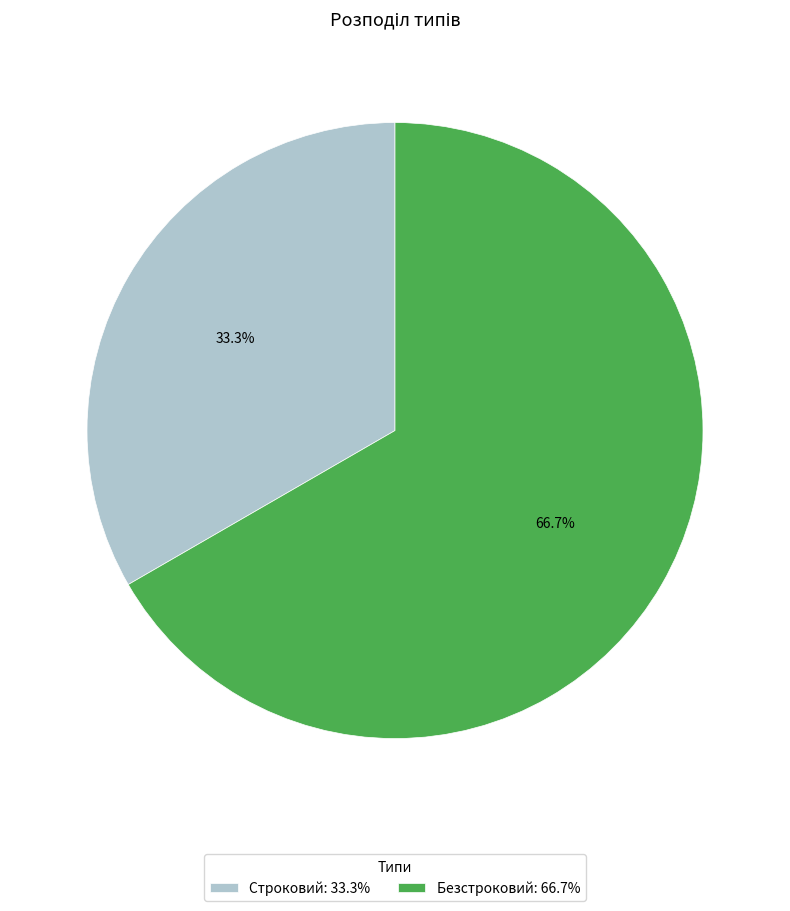

What is the ratio of the value at Безстроковий: 66.7% to the value at Строковий: 33.3%?

2.0